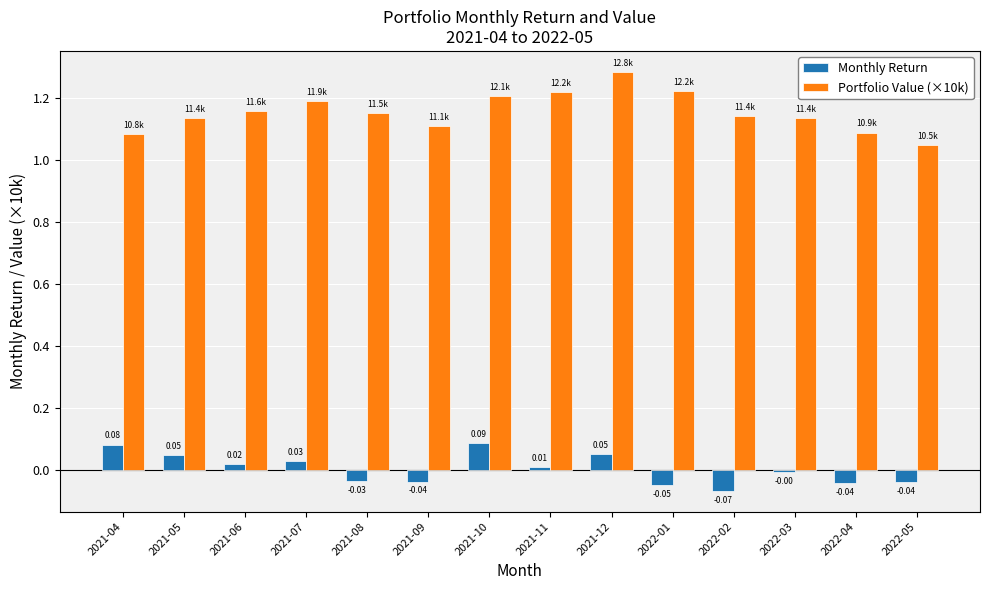

Which series has the largest range (max minus min)?

Portfolio Value (×10k)